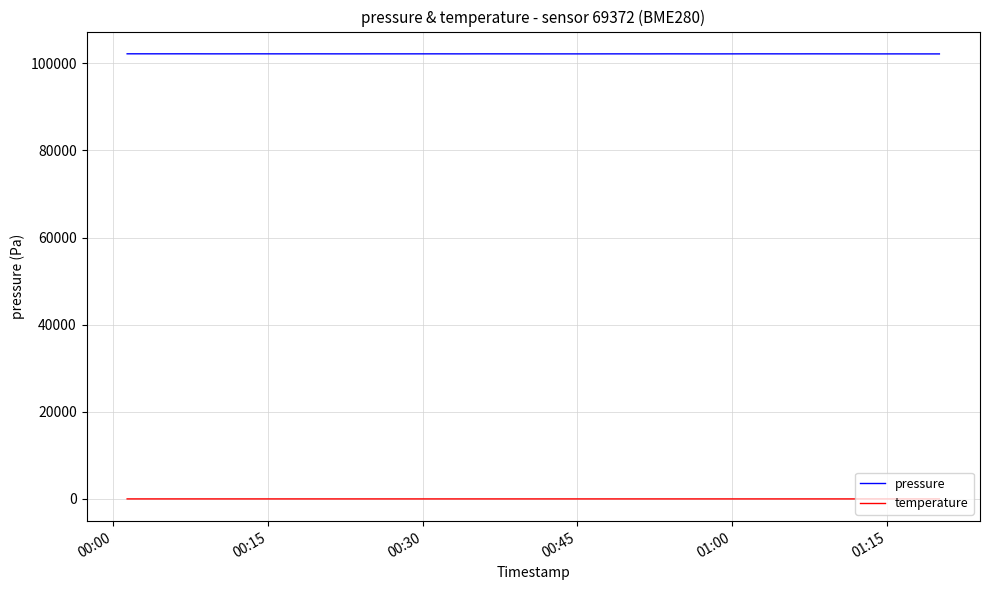

What is the minimum value for pressure?

102151.6